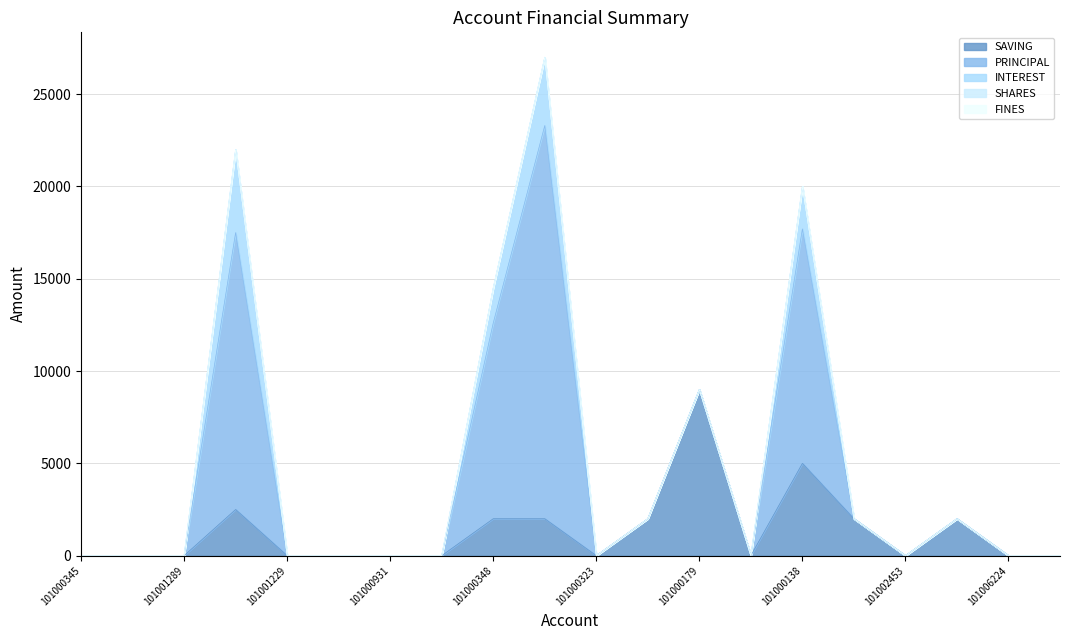

Which series has the largest total across all categories?

PRINCIPAL